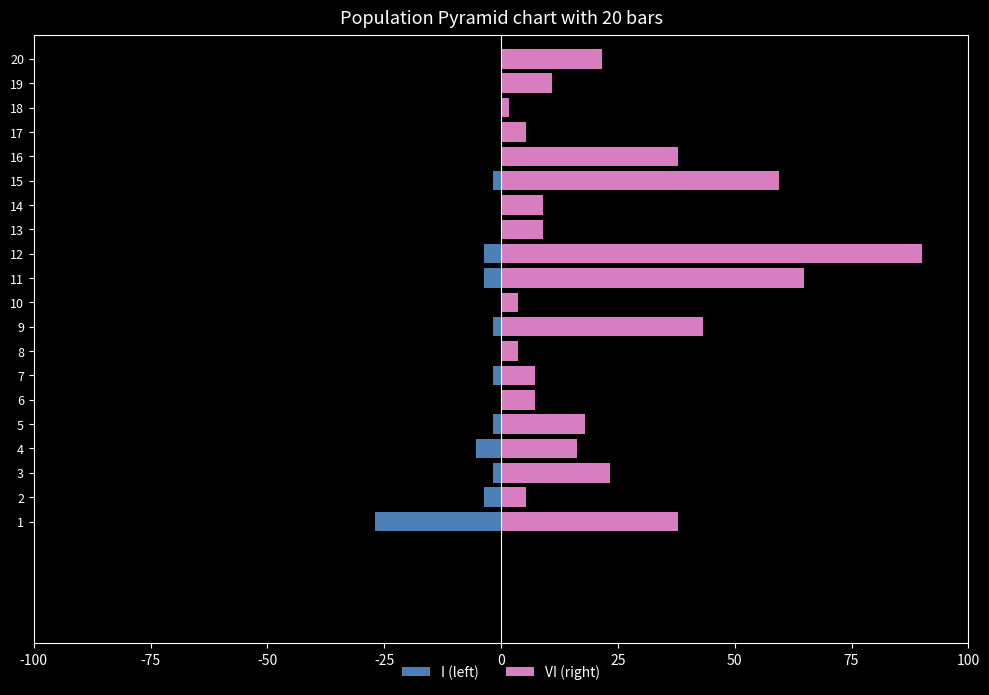

List the series in order of their overall mean, highest first.

VI (right), I (left)